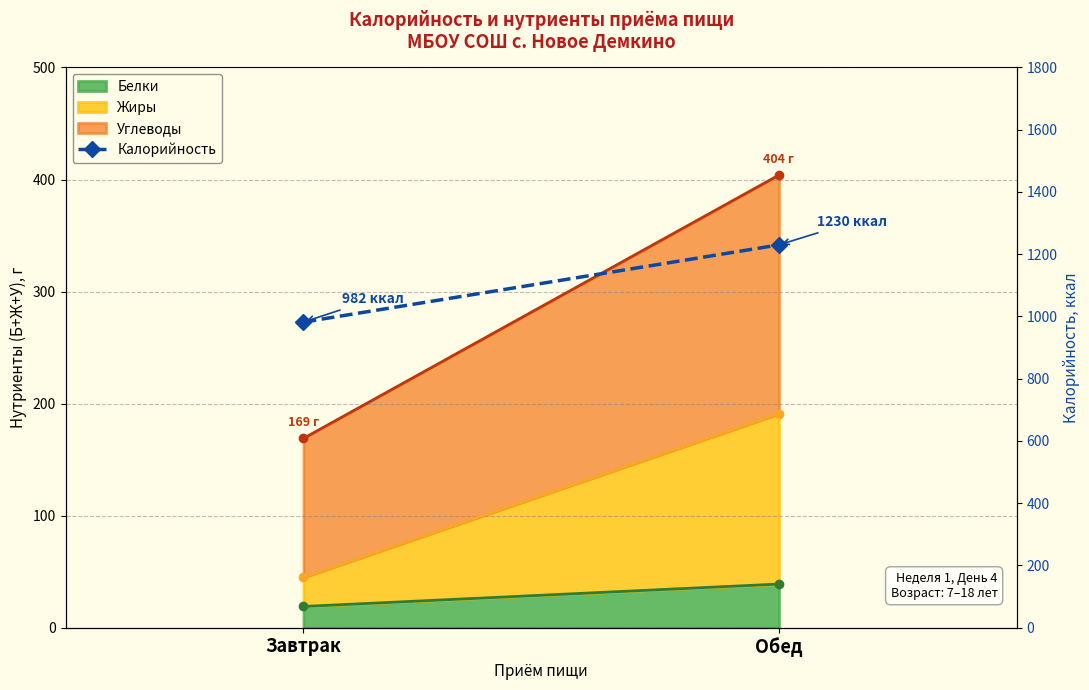

Which category has the highest value across all series?

Обед